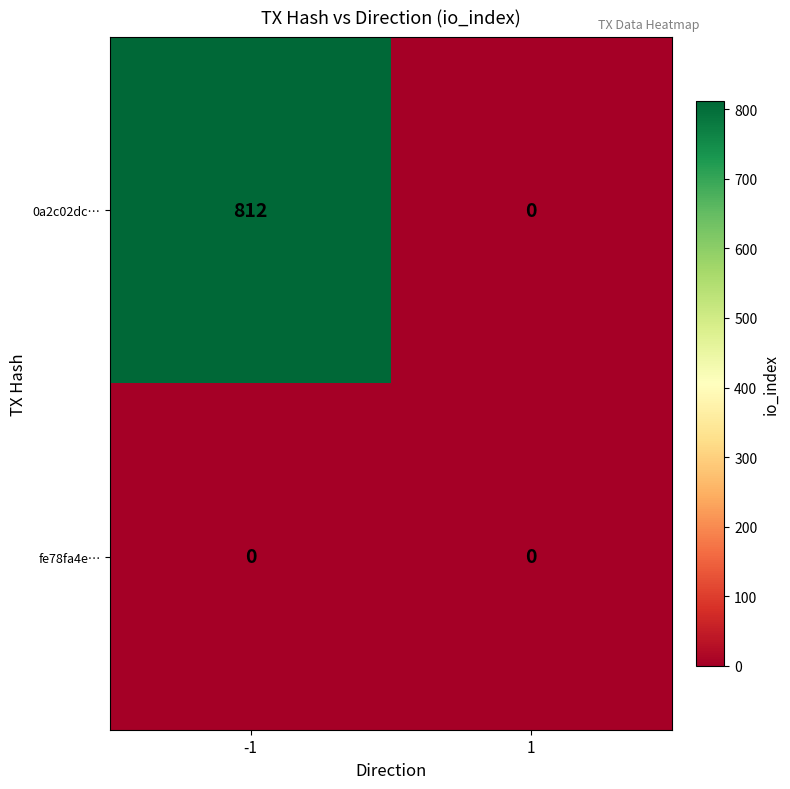

Count the number of data series in this chart.

2